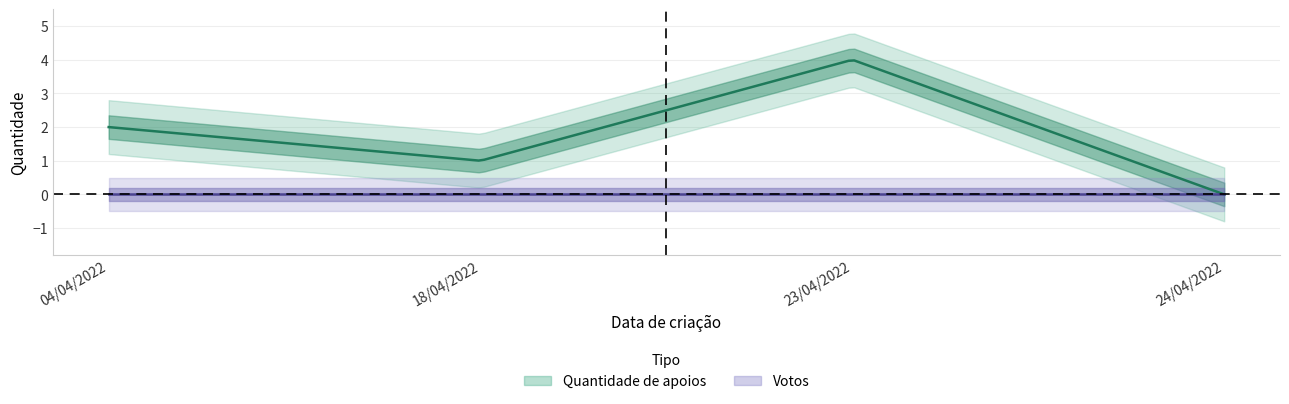

What is the label of the 2nd point from the left?

18/04/2022